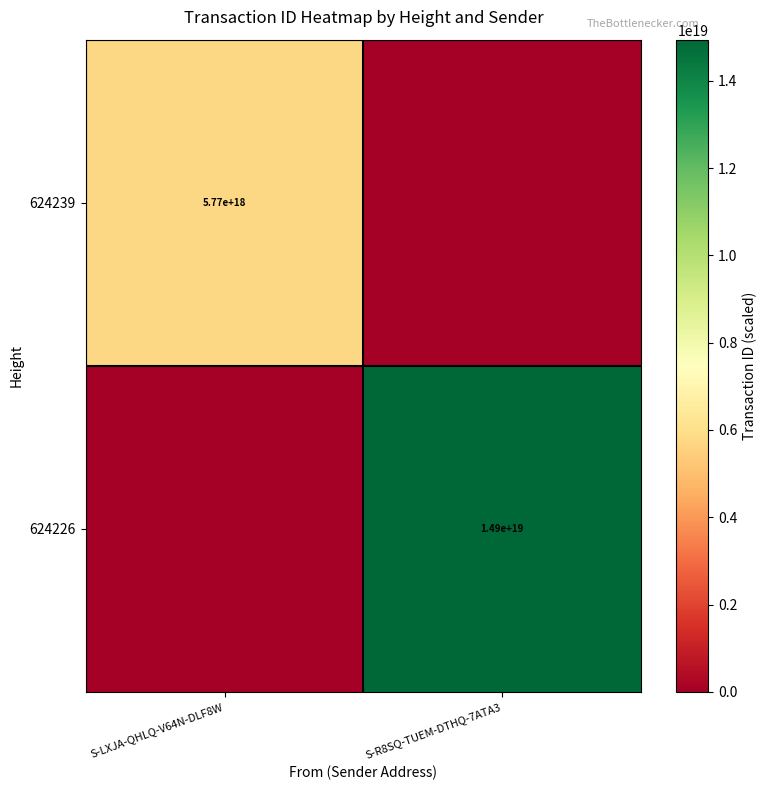

The 624239 series shows 5770000000000000000 at S-LXJA-QHLQ-V64N-DLF8W. True or false?

True